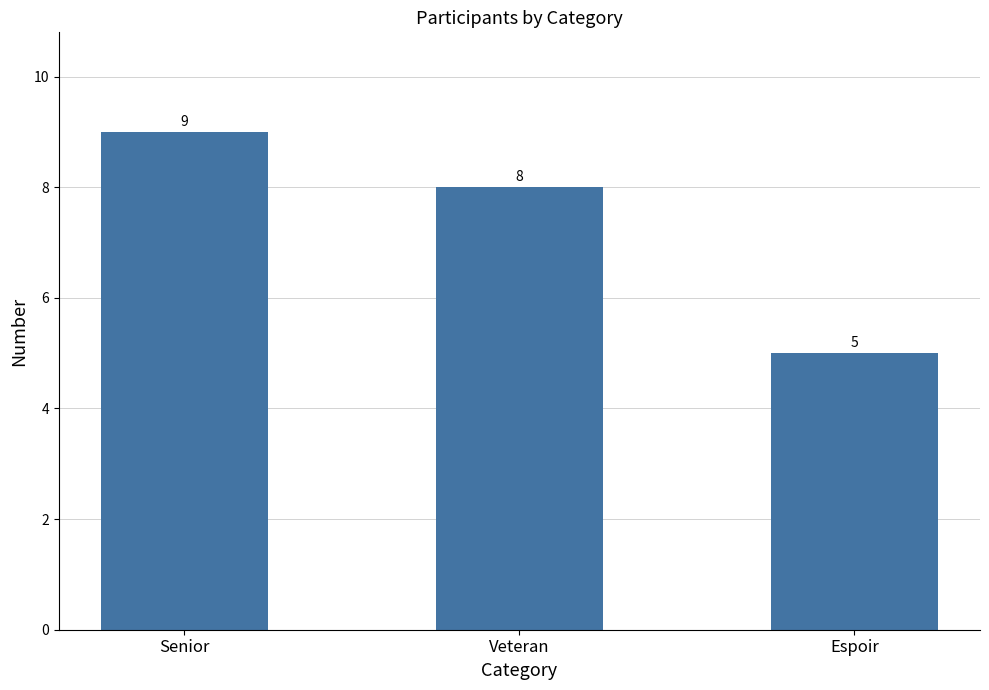

At which category does the chart reach its minimum across all series?

Espoir